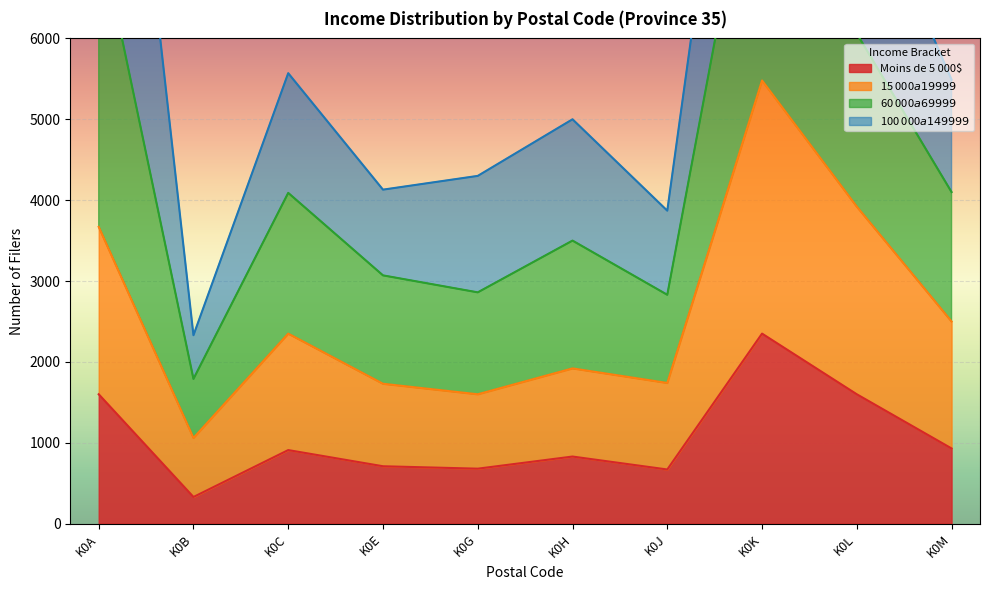

Is it true that Moins de 5 000$ equals 680 at K0G?

True